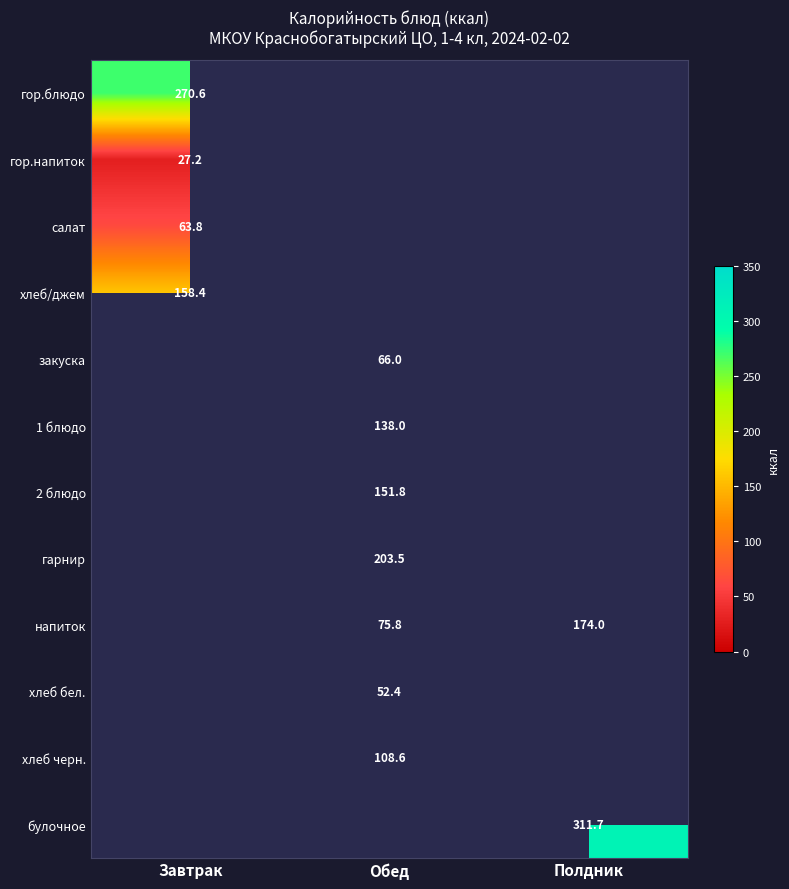

True or false: гарнир has a value of 129.2 at Обед.

False